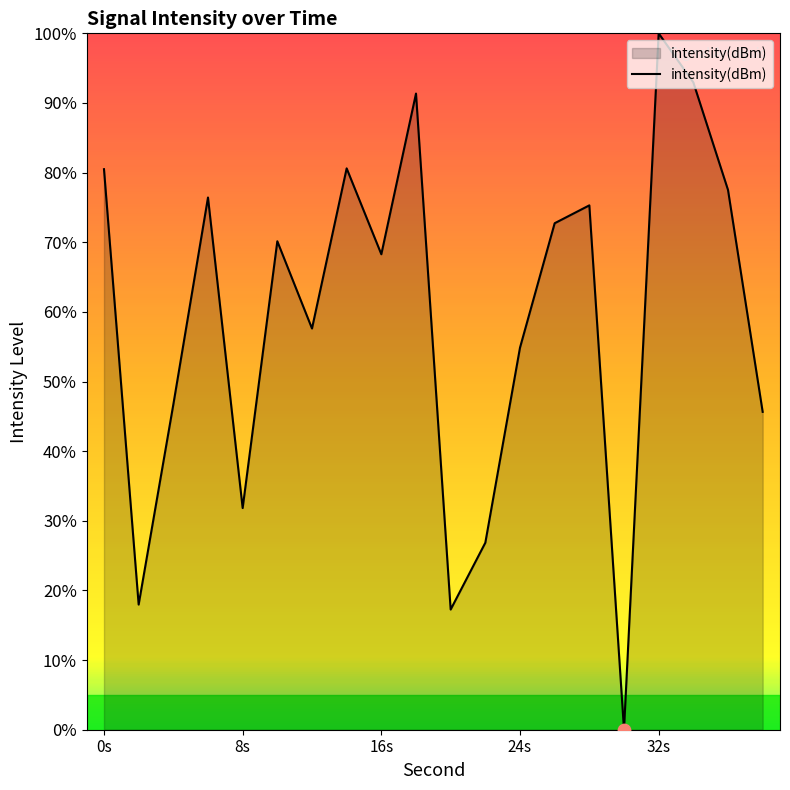

What is the difference between the maximum and minimum values?

100.0